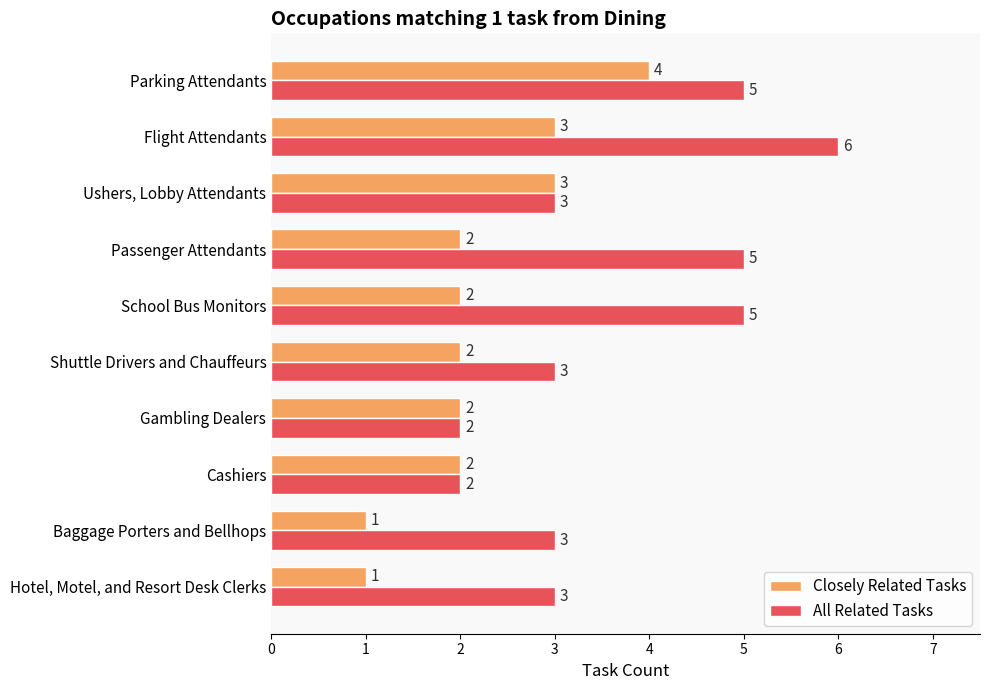

What is the approximate value of All Related Tasks at Baggage Porters and Bellhops?

3